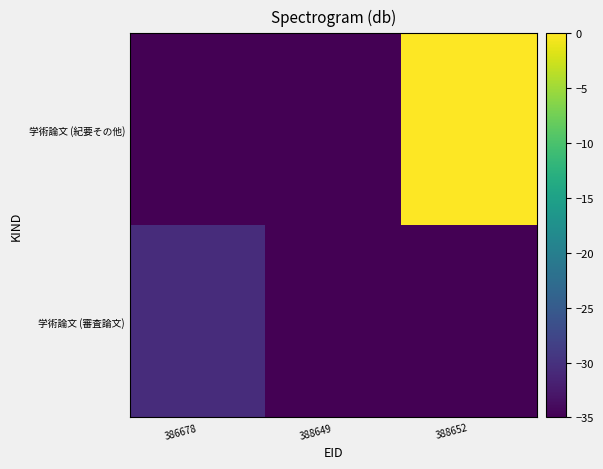

At which category is the sum across all series the highest?

388652